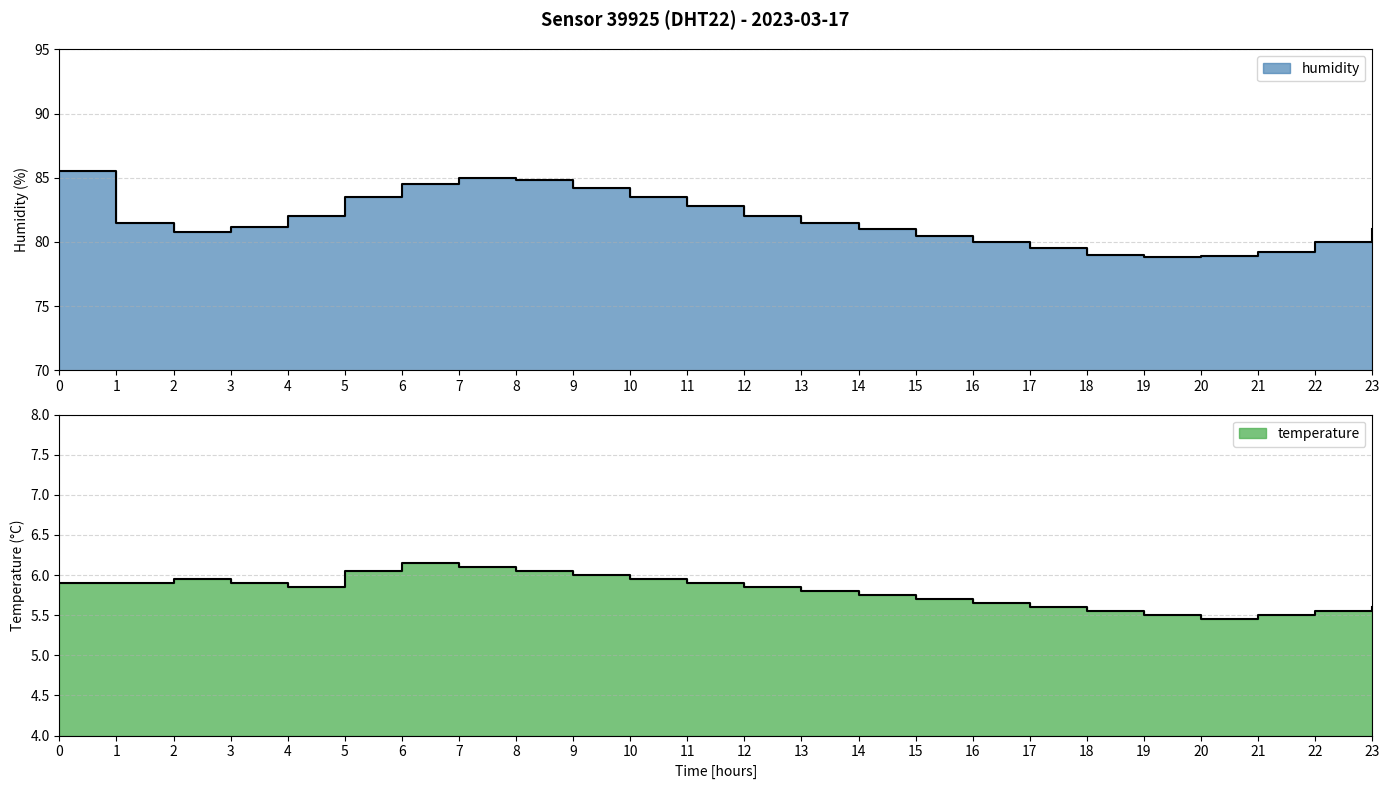

Is it true that humidity equals 82.0 at 12?

True